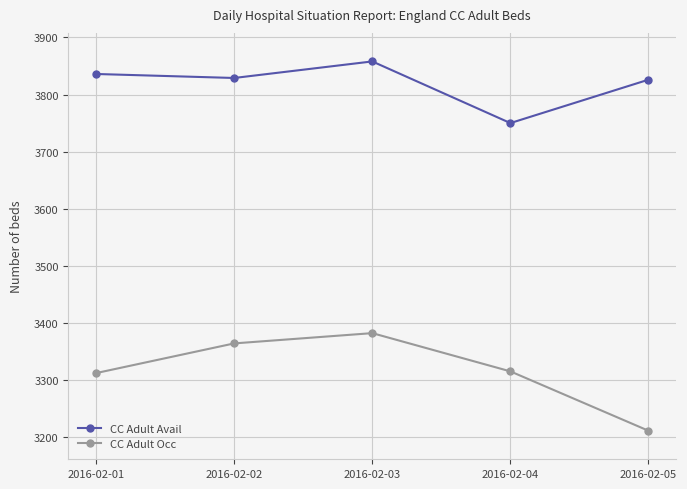

What is the maximum value for CC Adult Occ?

3382